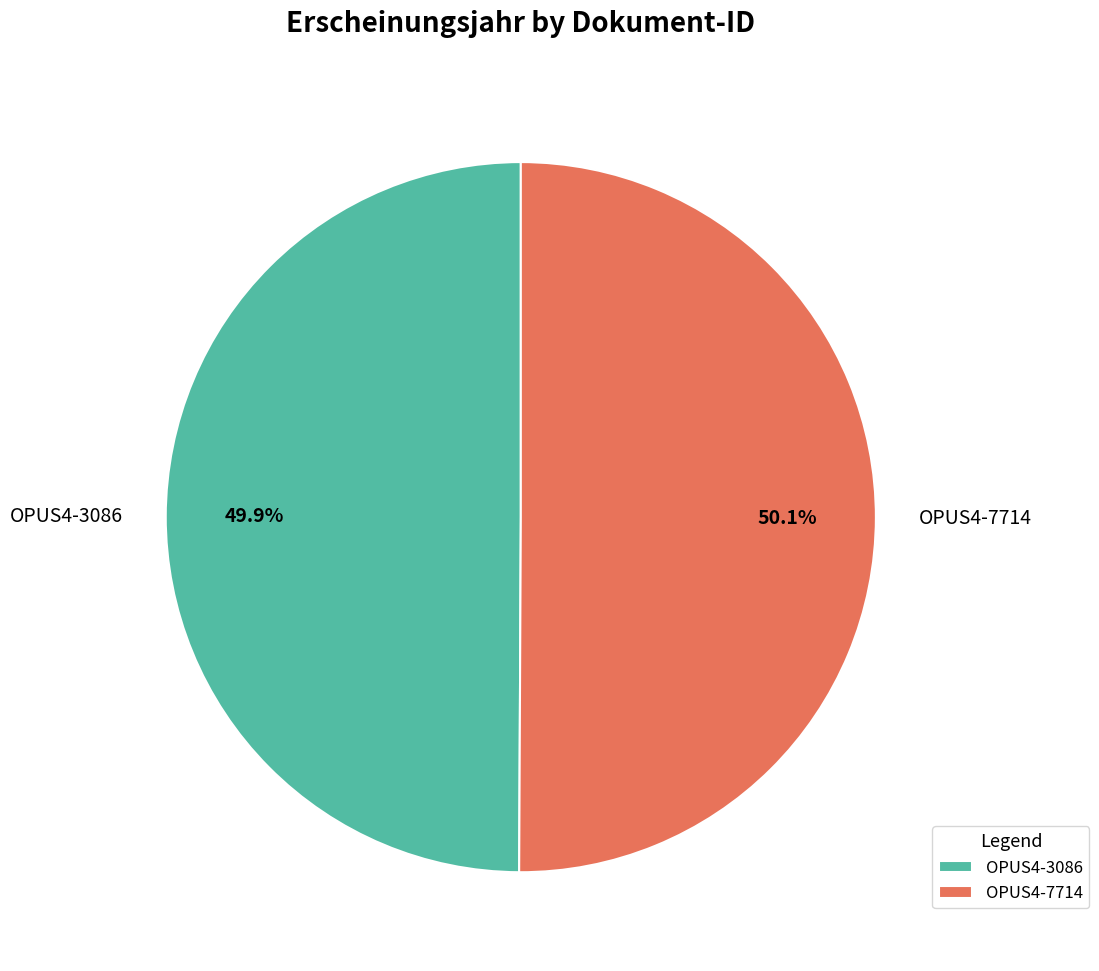

To the nearest percent, what percentage of the pie is OPUS4-7714?

50%